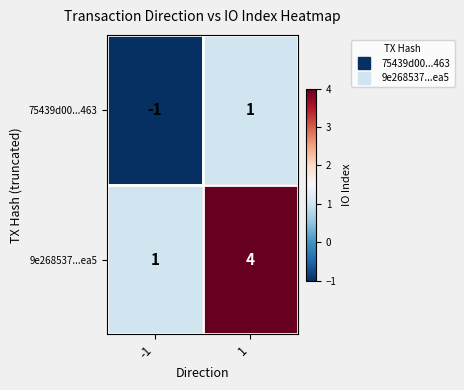

At which category is the sum across all series the highest?

1